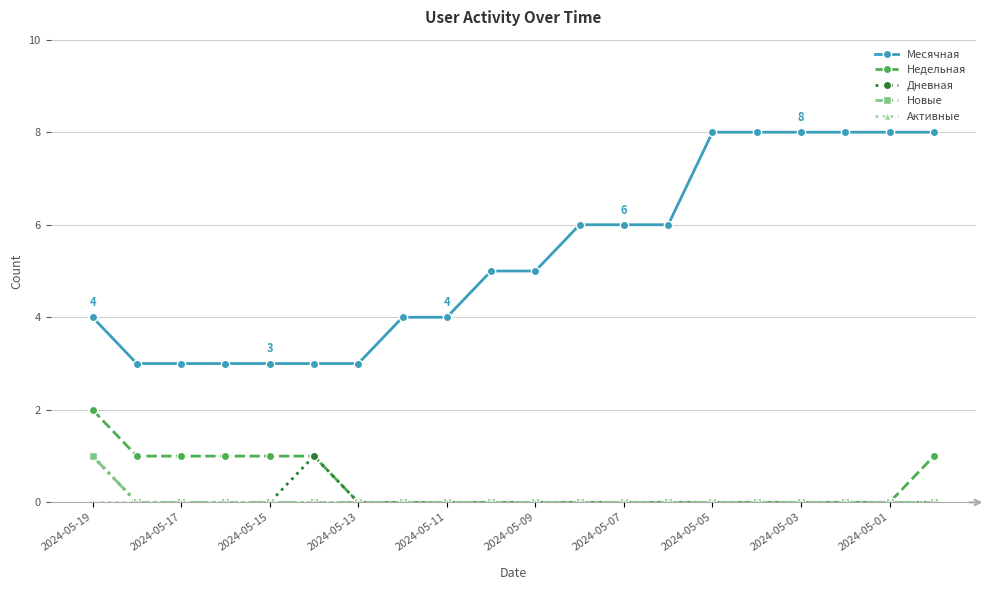

What is the difference between the second highest and second lowest values in the Недельная series?

1